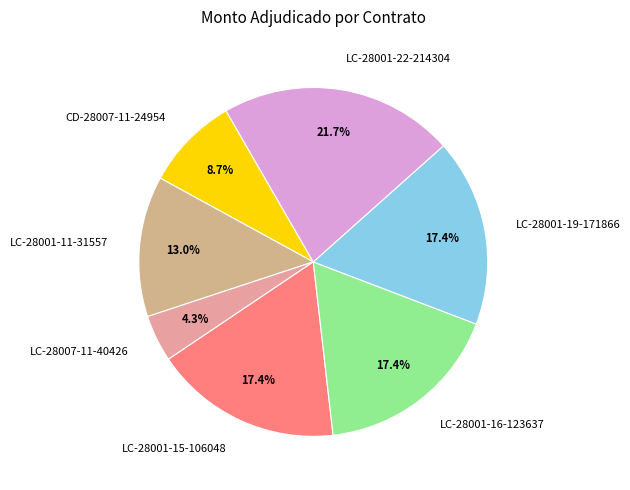

Which slice is the largest?

LC-28001-22-214304